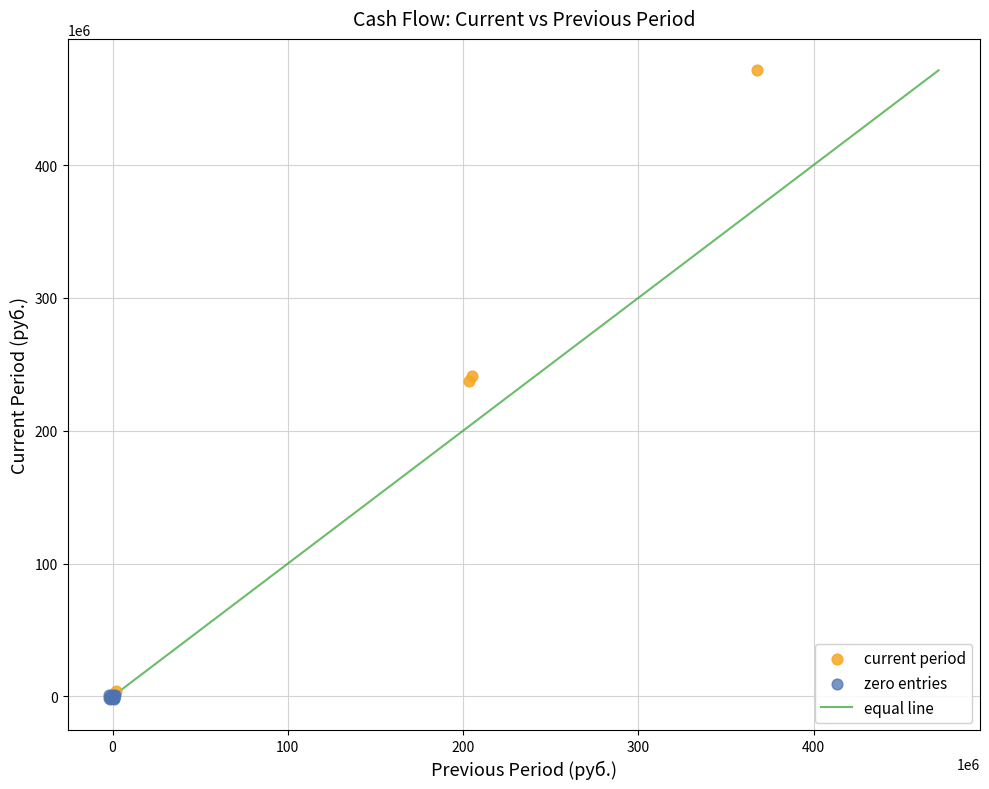

Which series has the largest Y range (max minus min)?

current period